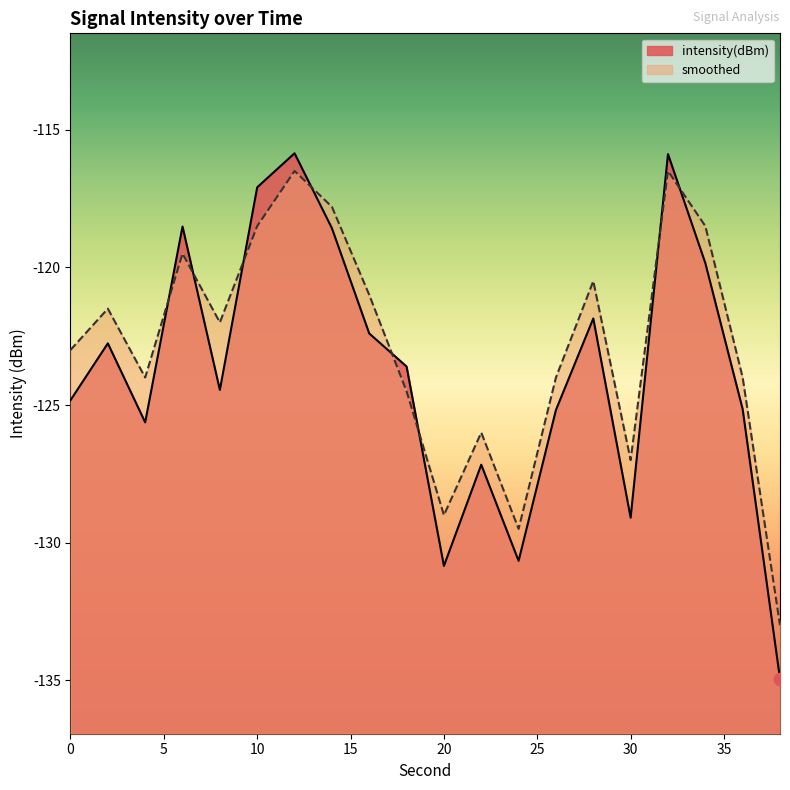

What is the total value across all series at 22?

-253.2